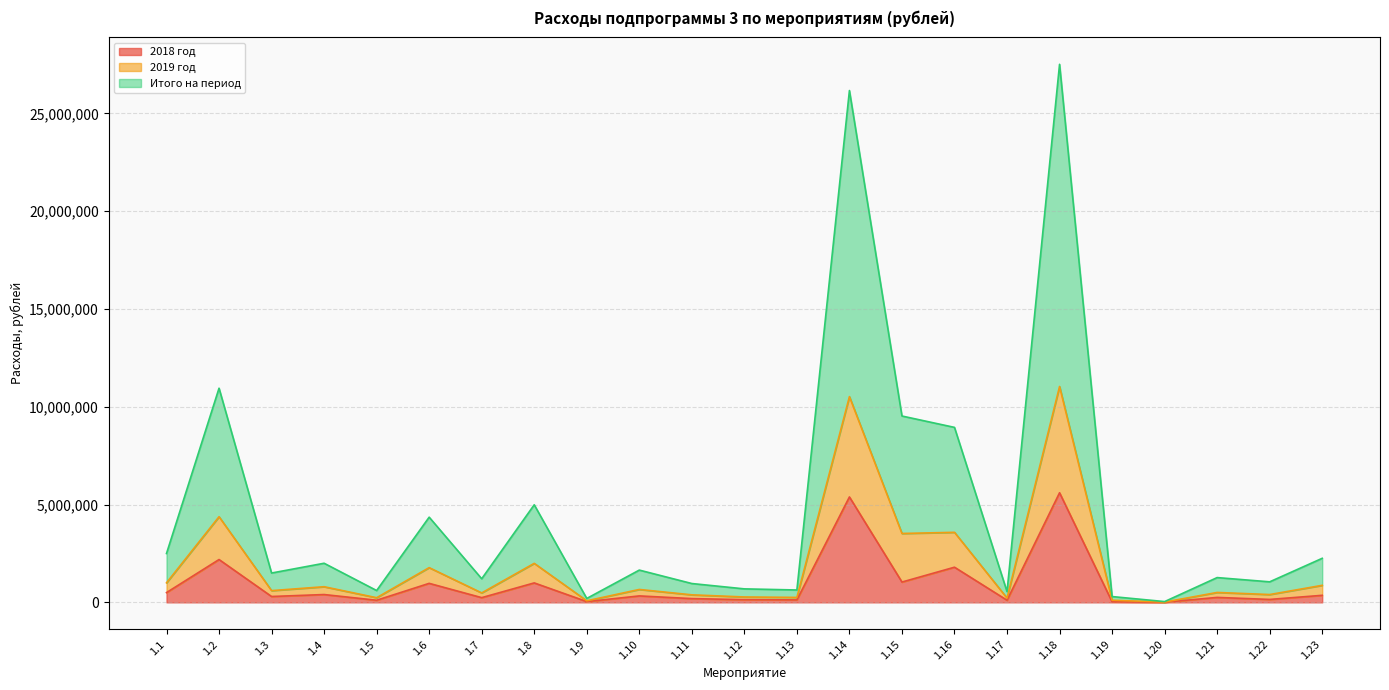

Between 1.13 and 1.16, which is larger?

1.16